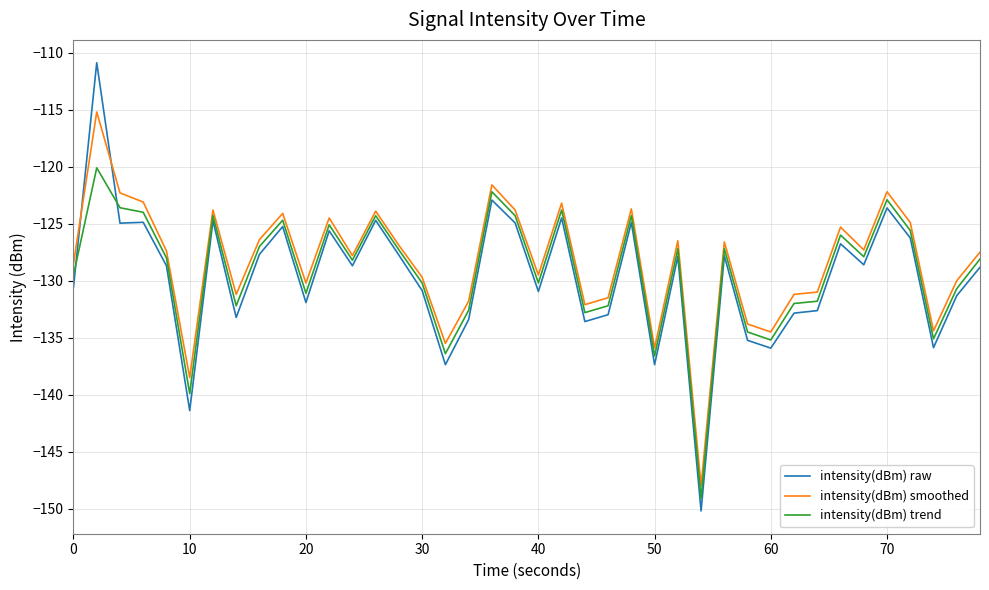

What is the average value of the intensity(dBm) raw series?

-129.7